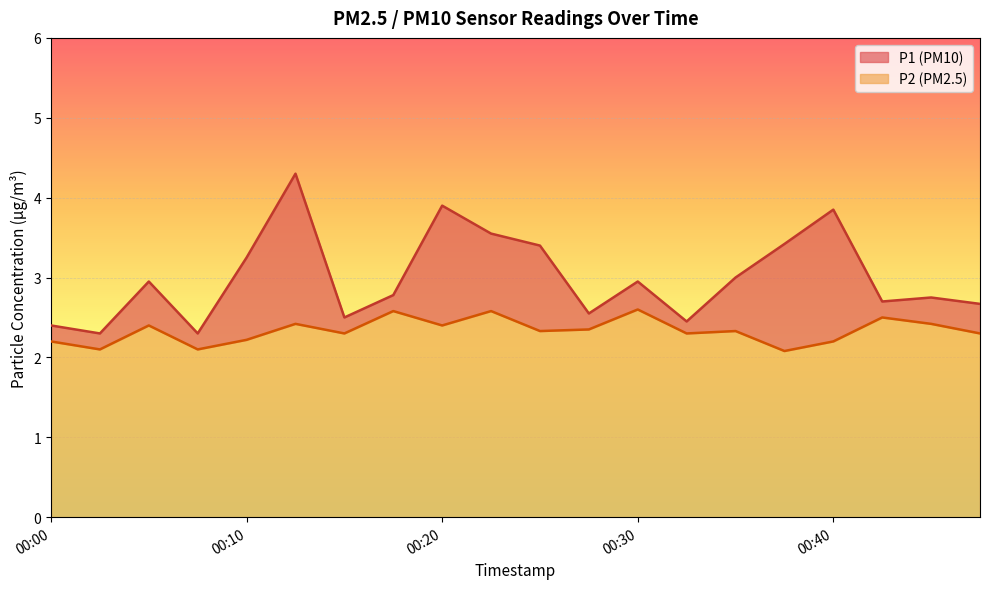

Does the chart display data point markers on the line(s)?

No